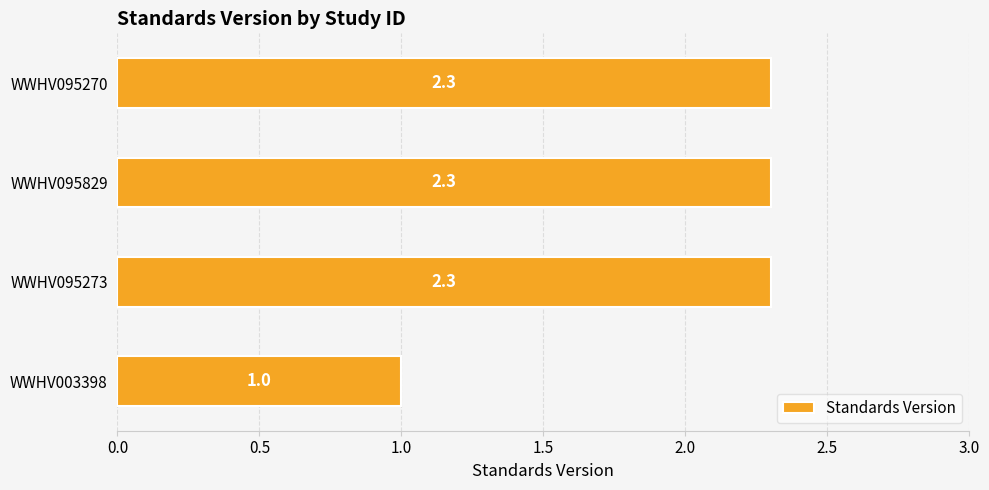

Count the values in the range 2 to 3.

3